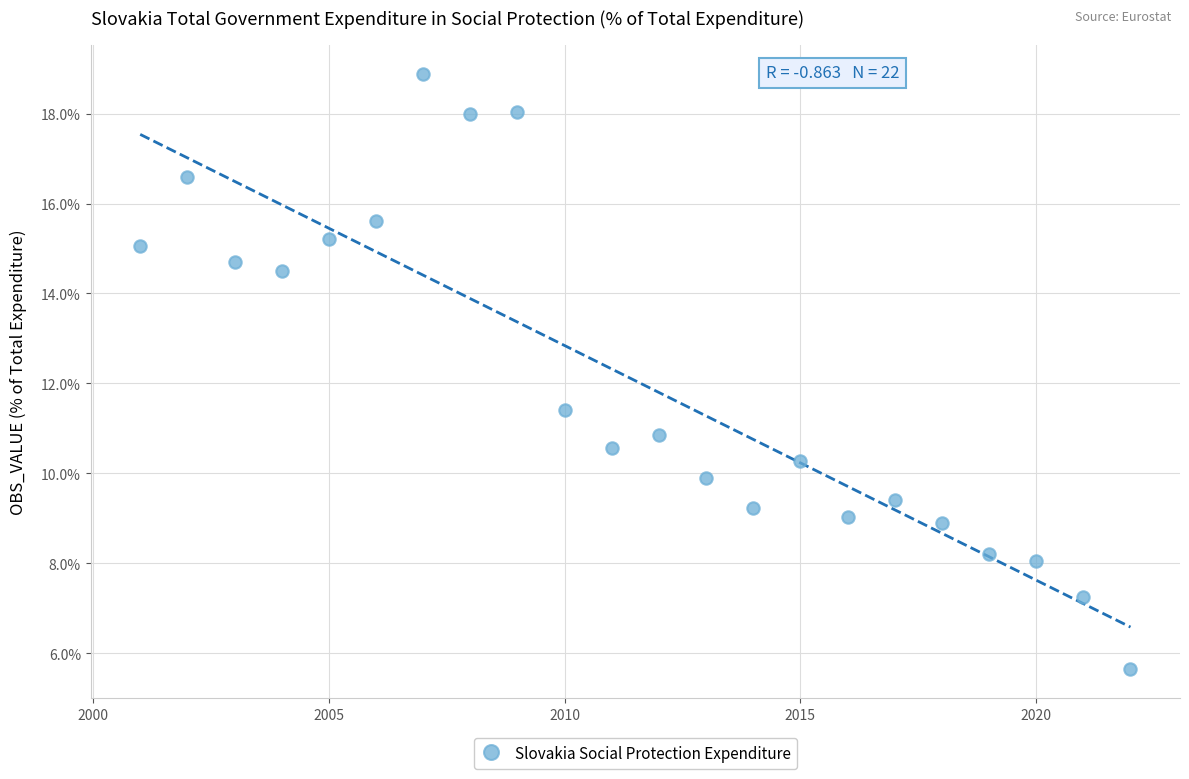

What Y value in the scatter plot is closest to 12?

11.4